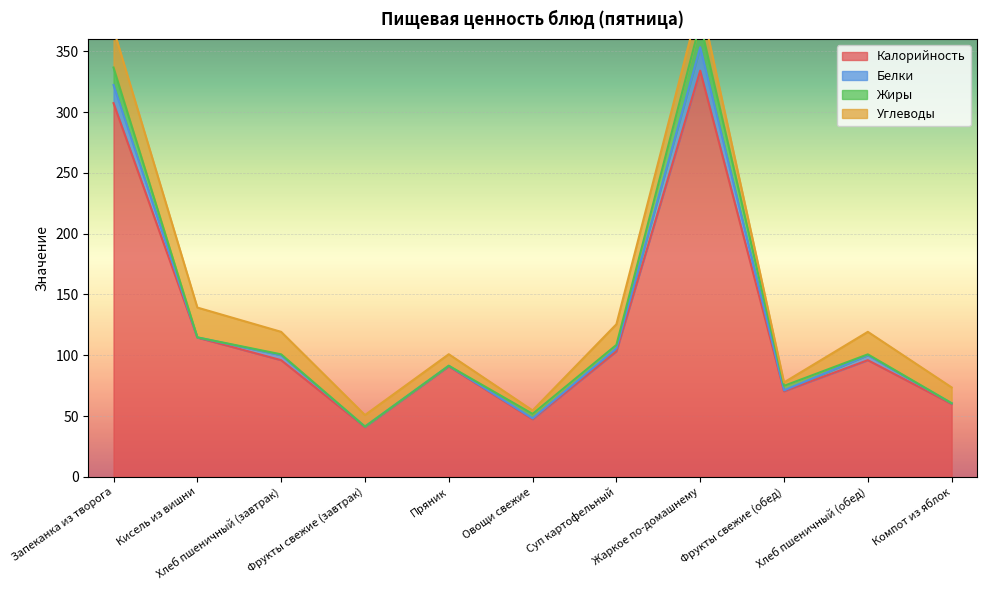

Reading left to right, list all the values displayed in this chart.

Калорийность: Запеканка из творога=307.3	Кисель из вишни=114.6	Хлеб пшеничный (завтрак)=96.0	Фрукты свежие (завтрак)=41.0	Пряник=91.0	Овощи свежие=47.5	Суп картофельный=103.2	Жаркое по-домашнему=334.0	Фрукты свежие (обед)=70.5	Хлеб пшеничный (обед)=96.0	Компот из яблок=60.0
Белки: Запеканка из творога=14.9	Кисель из вишни=0.1	Хлеб пшеничный (завтрак)=4.1	Фрукты свежие (завтрак)=0.4	Пряник=0.4	Овощи свежие=0.7	Суп картофельный=2.5	Жаркое по-домашнему=19.3	Фрукты свежие (обед)=0.7	Хлеб пшеничный (обед)=4.1	Компот из яблок=0.6
Жиры: Запеканка из творога=14.4	Кисель из вишни=0.0	Хлеб пшеничный (завтрак)=0.7	Фрукты свежие (завтрак)=0.0	Пряник=0.0	Овощи свежие=3.7	Суп картофельный=2.8	Жаркое по-домашнему=19.9	Фрукты свежие (обед)=3.7	Хлеб пшеничный (обед)=0.7	Компот из яблок=0.0
Углеводы: Запеканка из творога=31.5	Кисель из вишни=24.5	Хлеб пшеничный (завтрак)=18.5	Фрукты свежие (завтрак)=9.5	Пряник=9.5	Овощи свежие=2.8	Суп картофельный=17.0	Жаркое по-домашнему=18.9	Фрукты свежие (обед)=2.8	Хлеб пшеничный (обед)=18.5	Компот из яблок=13.0